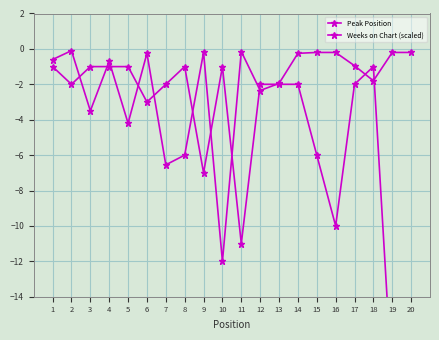

Between 10 and 12, which series saw the biggest shift?

Weeks on Chart (scaled)